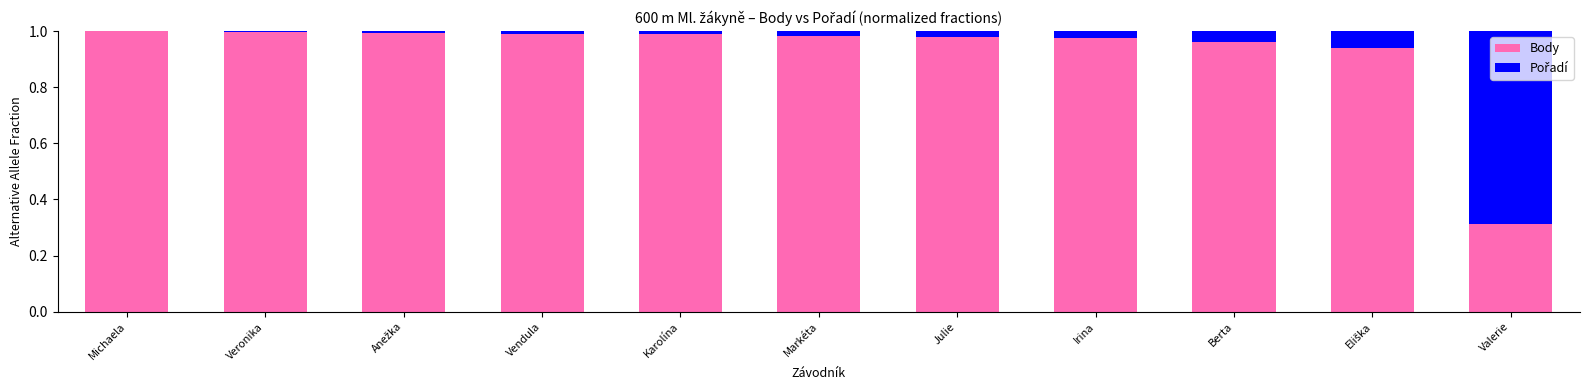

True or false: Body has a value of 1.0 at Vendula.

True